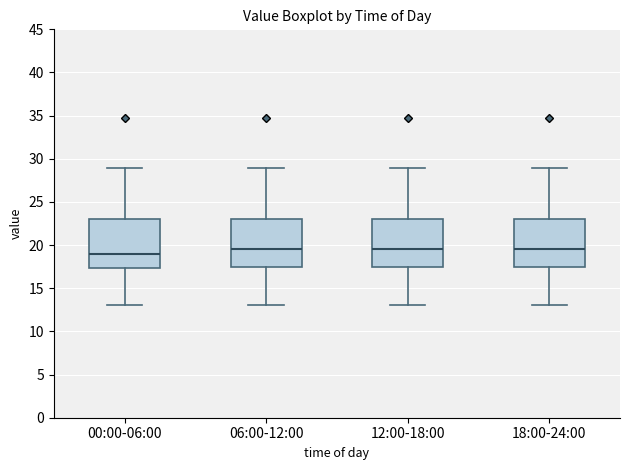

Reading left to right, transcribe this box plot: for each box, give where its median line is, the range the box spans, and where its two whiskers end, as read against the y-axis. The values are not printed on the chart, so give them approximately, as read against the axis.

00:00-06:00: median 19.0, box 17.5 to 23.0, whiskers 13.0 to 29.0
06:00-12:00: median 19.5, box 17.5 to 23.0, whiskers 13.0 to 29.0
12:00-18:00: median 19.5, box 17.5 to 23.0, whiskers 13.0 to 29.0
18:00-24:00: median 19.5, box 17.5 to 23.0, whiskers 13.0 to 29.0